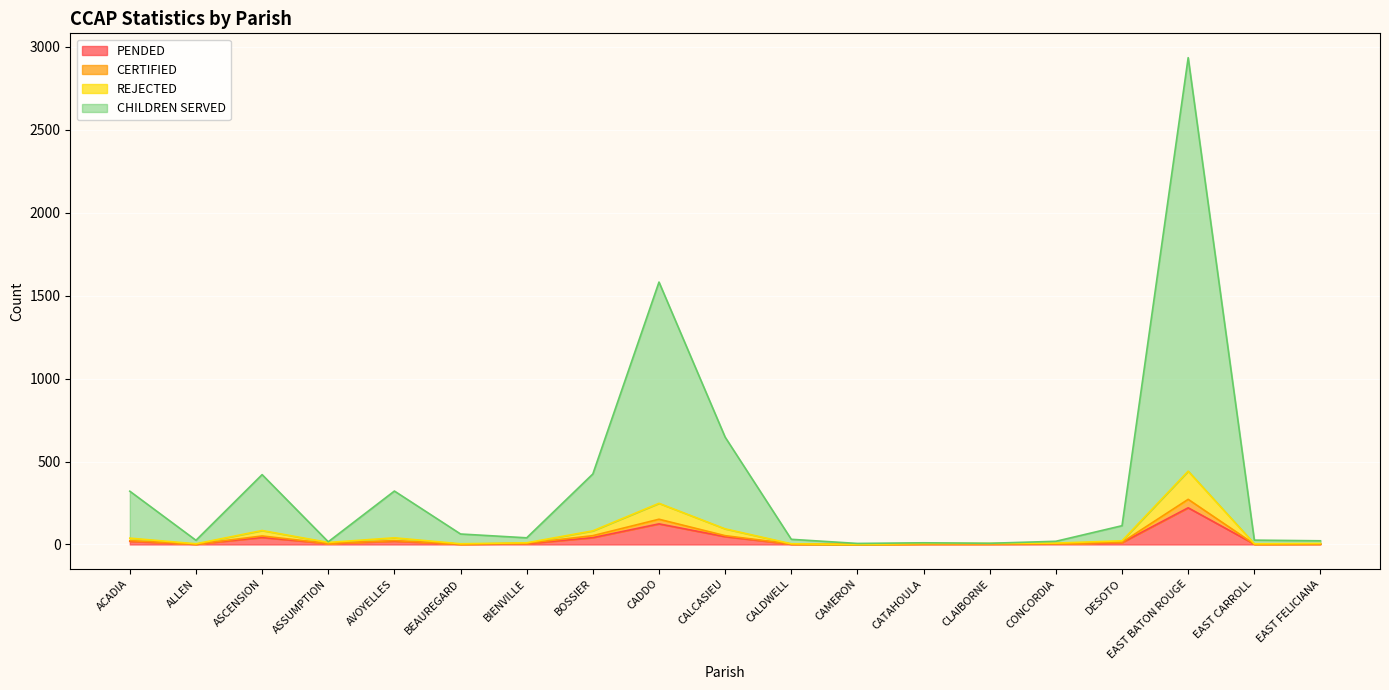

True or false: CHILDREN SERVED and PENDED intersect in this chart.

False